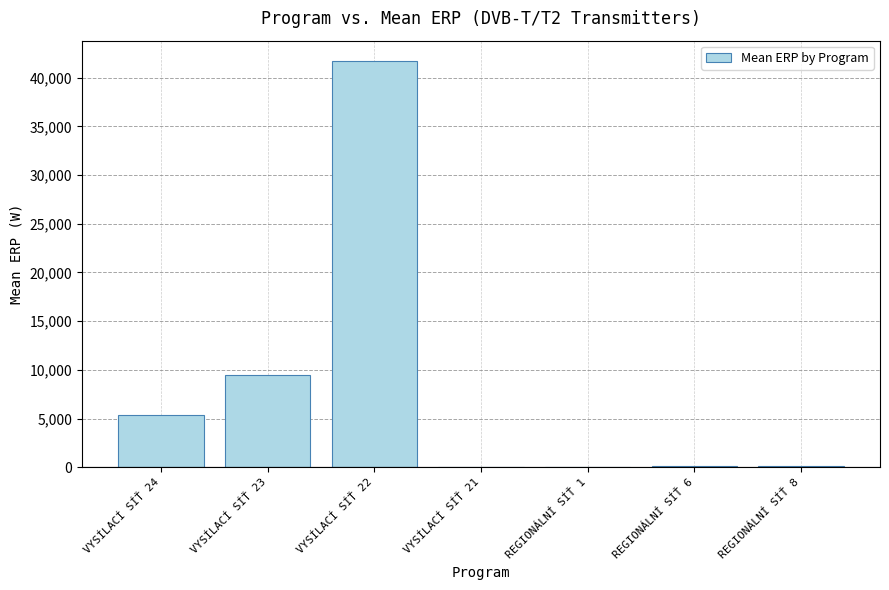

The value at VYSÍLACÍ SÍŤ 24 is 5378.5. True or false?

True